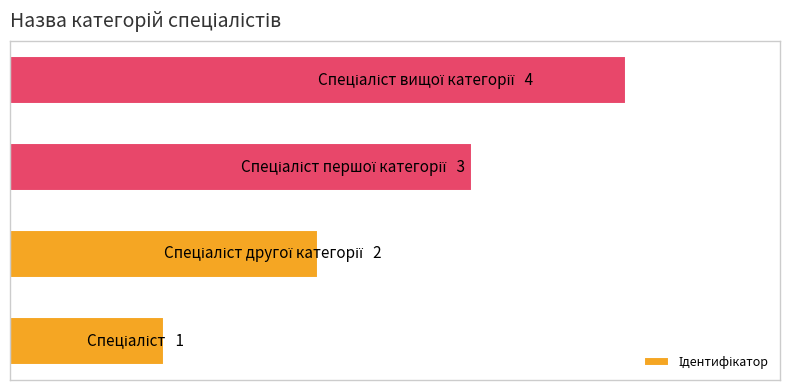

Does the chart contain any negative values?

No